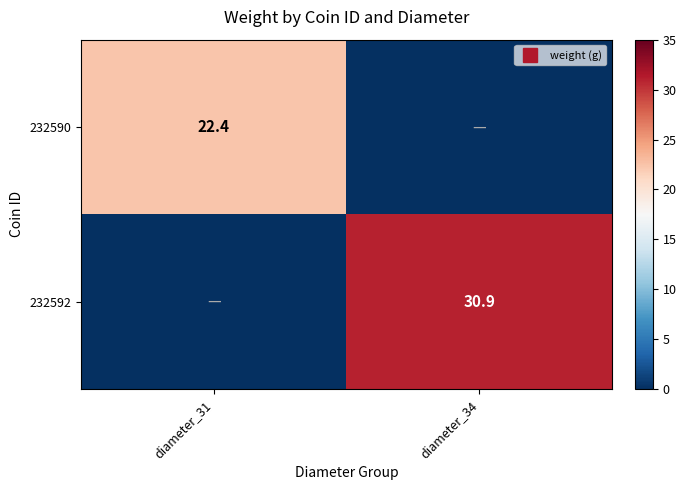

The value of 232590 at diameter_34 is -8.6. True or false?

False